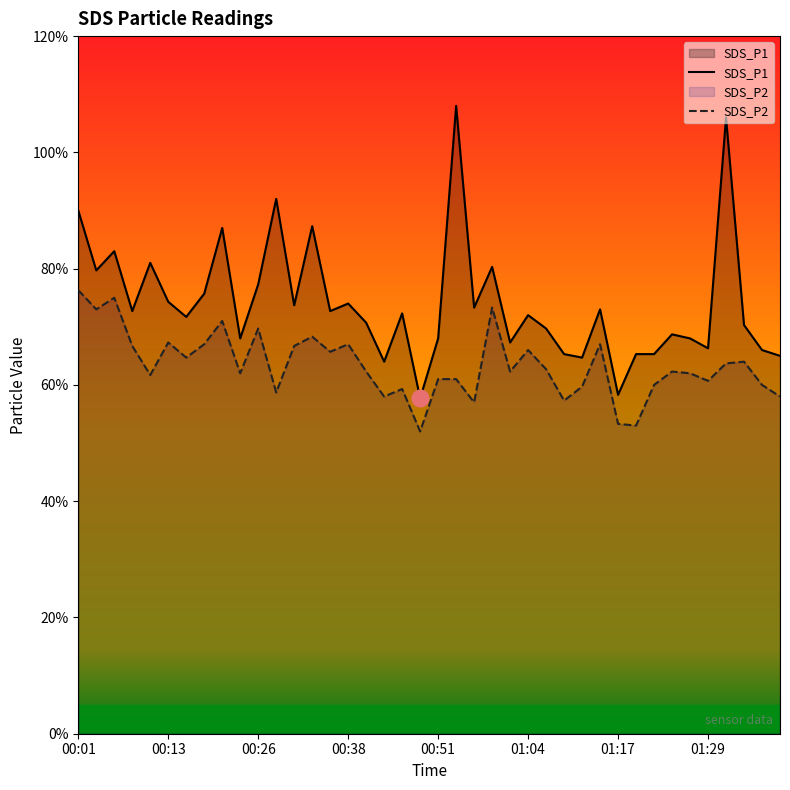

At which category does SDS_P1 reach its first local valley?

00:03